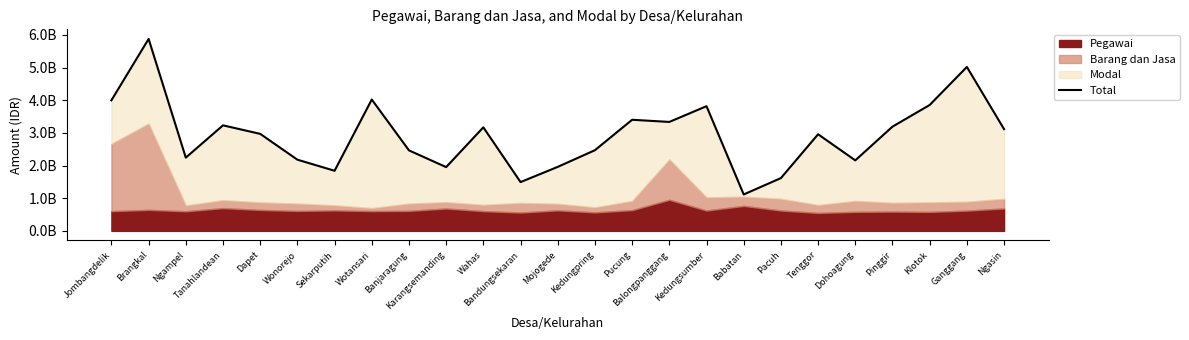

Which label corresponds to the largest value in the chart?

Brangkal